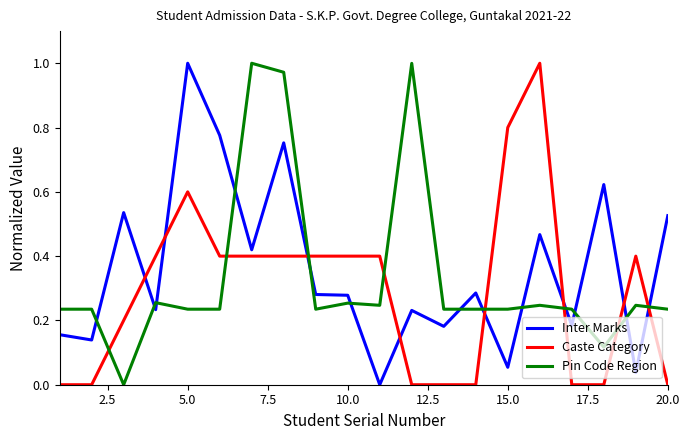

What are all the series names shown in the legend?

Inter Marks, Caste Category, Pin Code Region